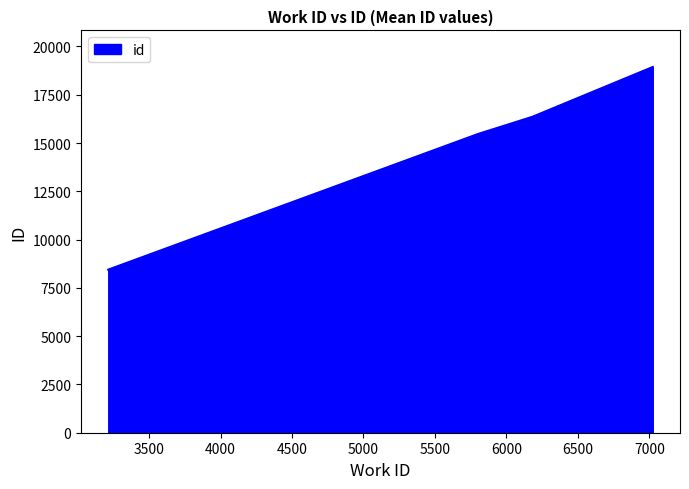

What is the sum of all values?

59210